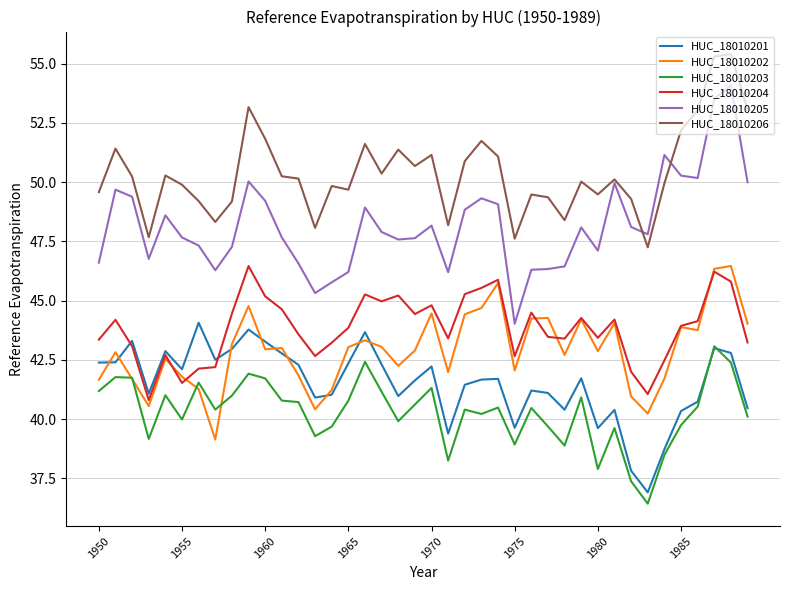

True or false: HUC_18010203 and HUC_18010206 cross at least once.

False